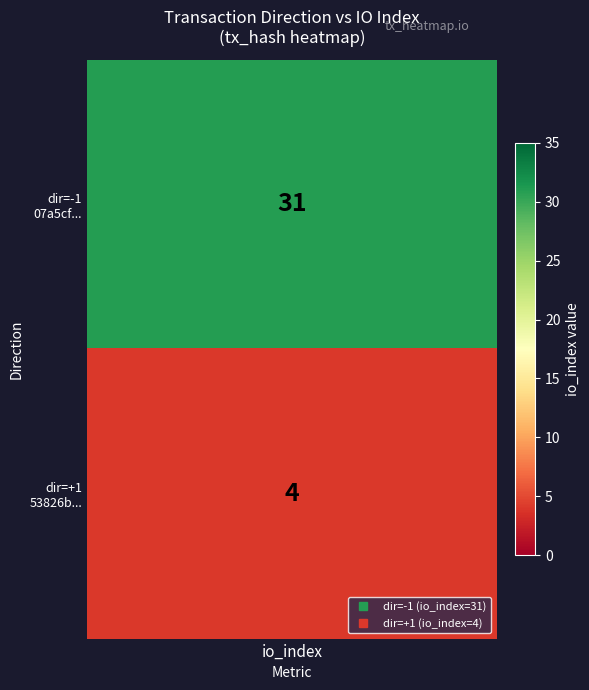

Approximately how many times larger is the value at 1 compared to -1?

0.1